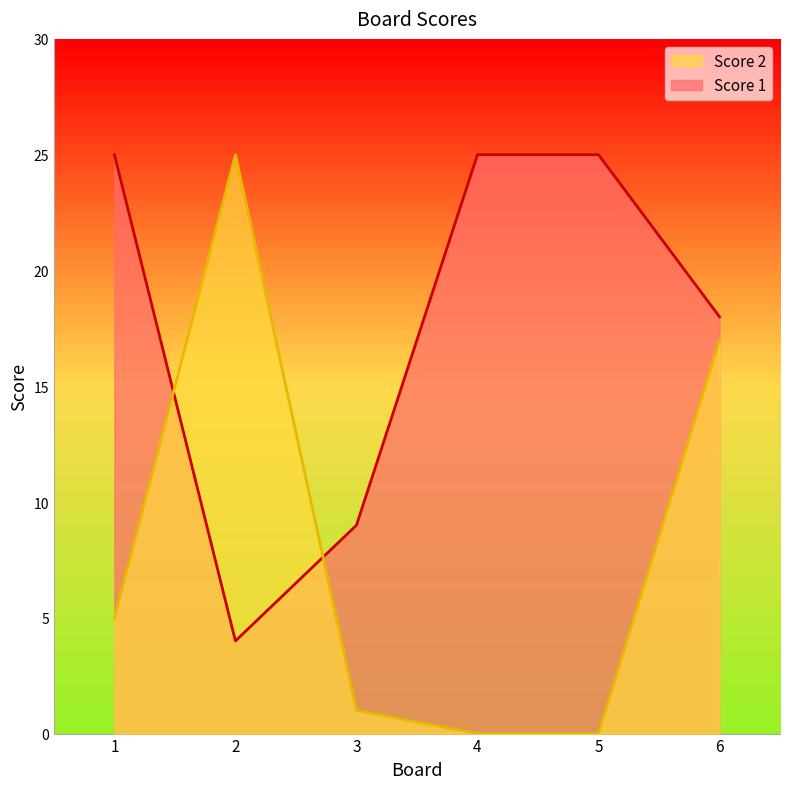

Reading left to right, transcribe all the data shown in this chart.

Score 2: 5	25	1	0	0	17
Score 1: 25	4	9	25	25	18